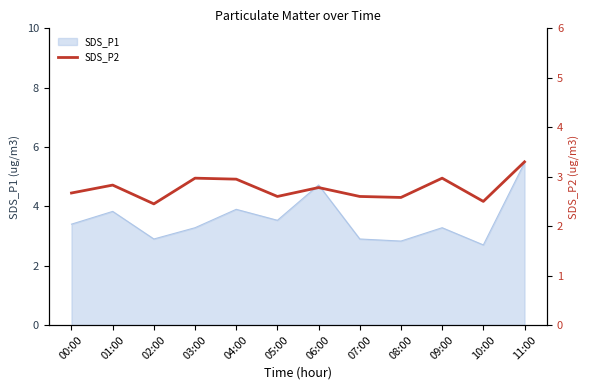

Which category has the highest value in the SDS_P1 series?

11:00